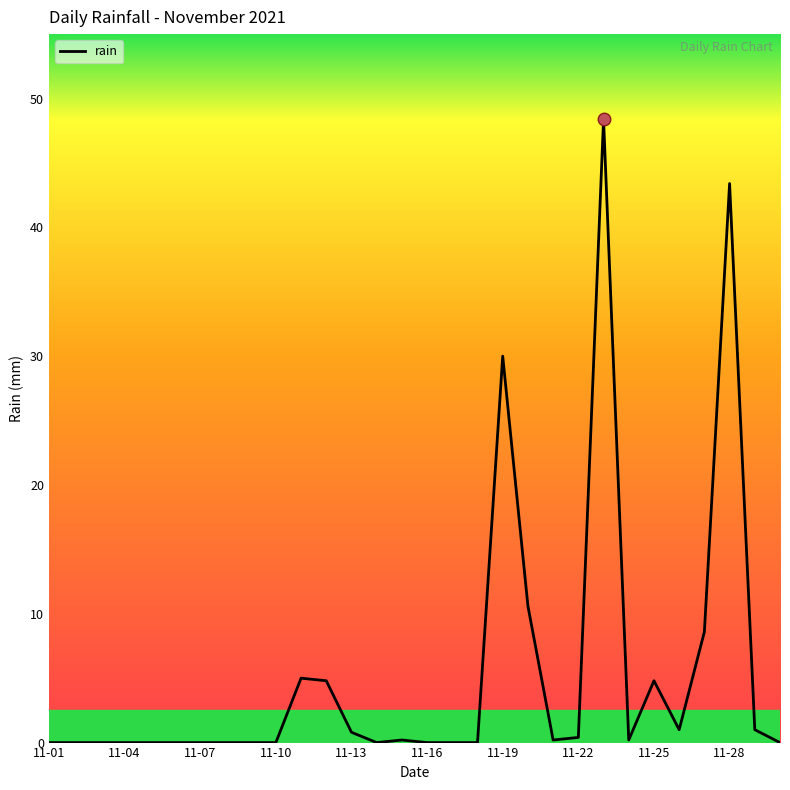

What is the difference between the maximum and minimum values?

48.4